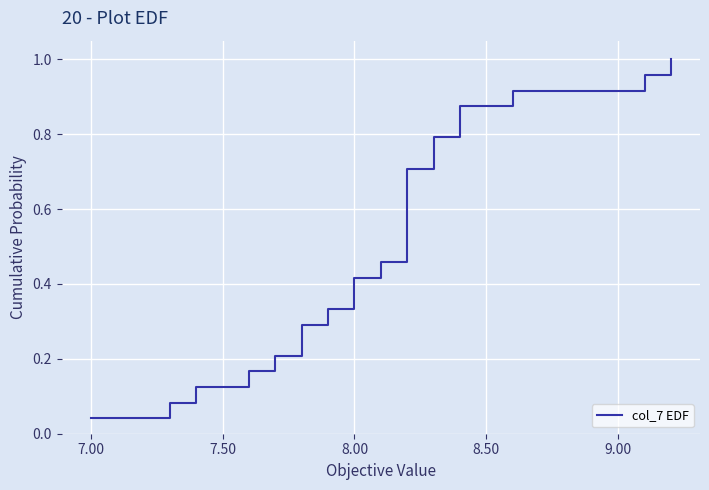

Is this an area chart (filled region under the line)?

No